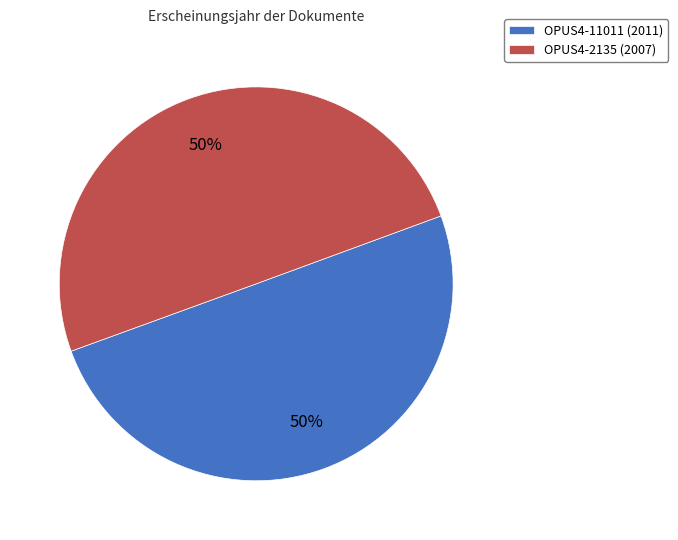

To the nearest percent, what is the average slice percentage?

50%